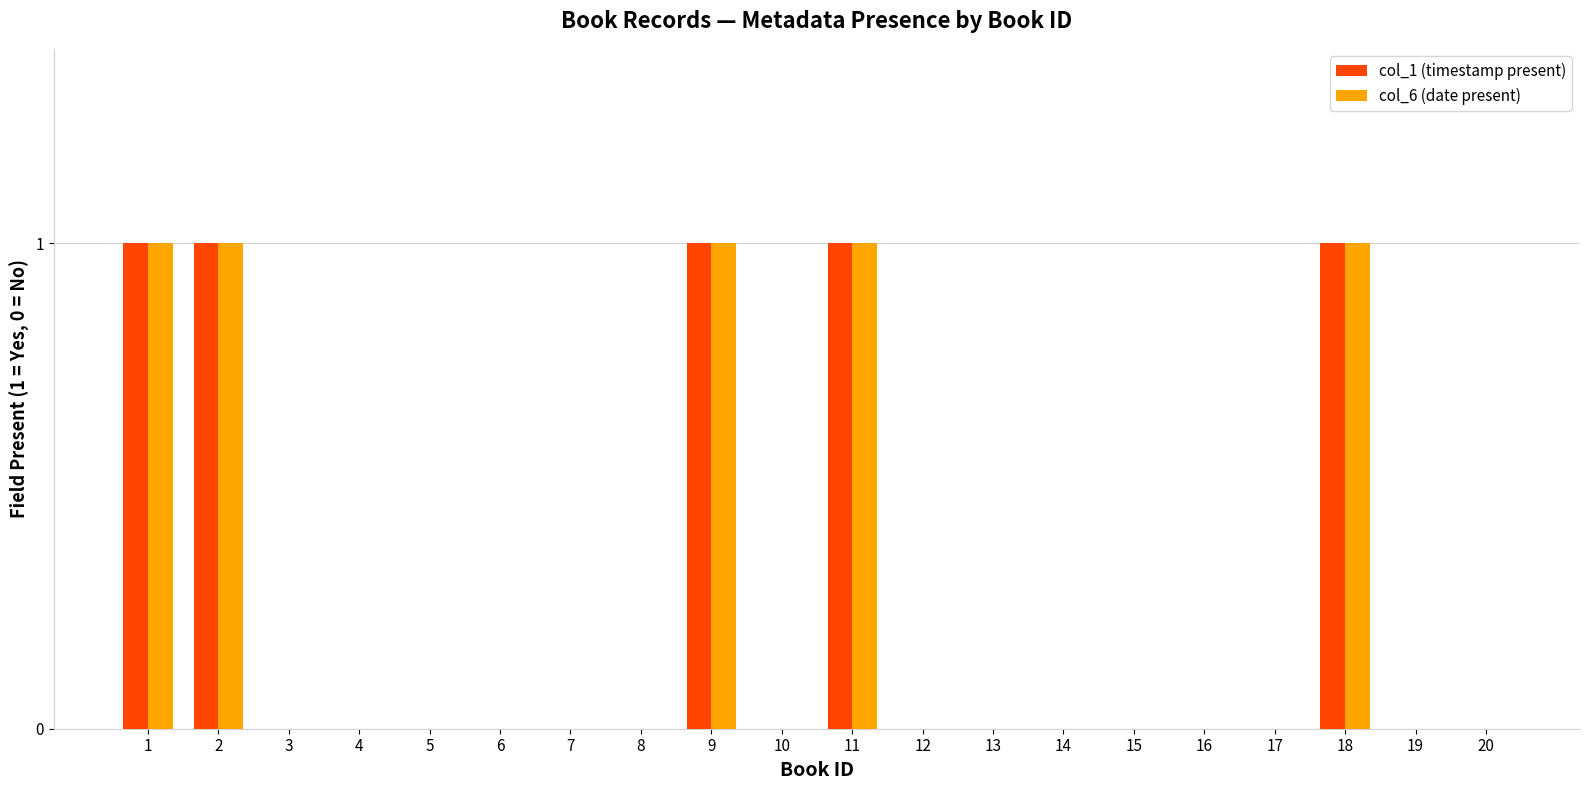

How many groups of bars are there?

20